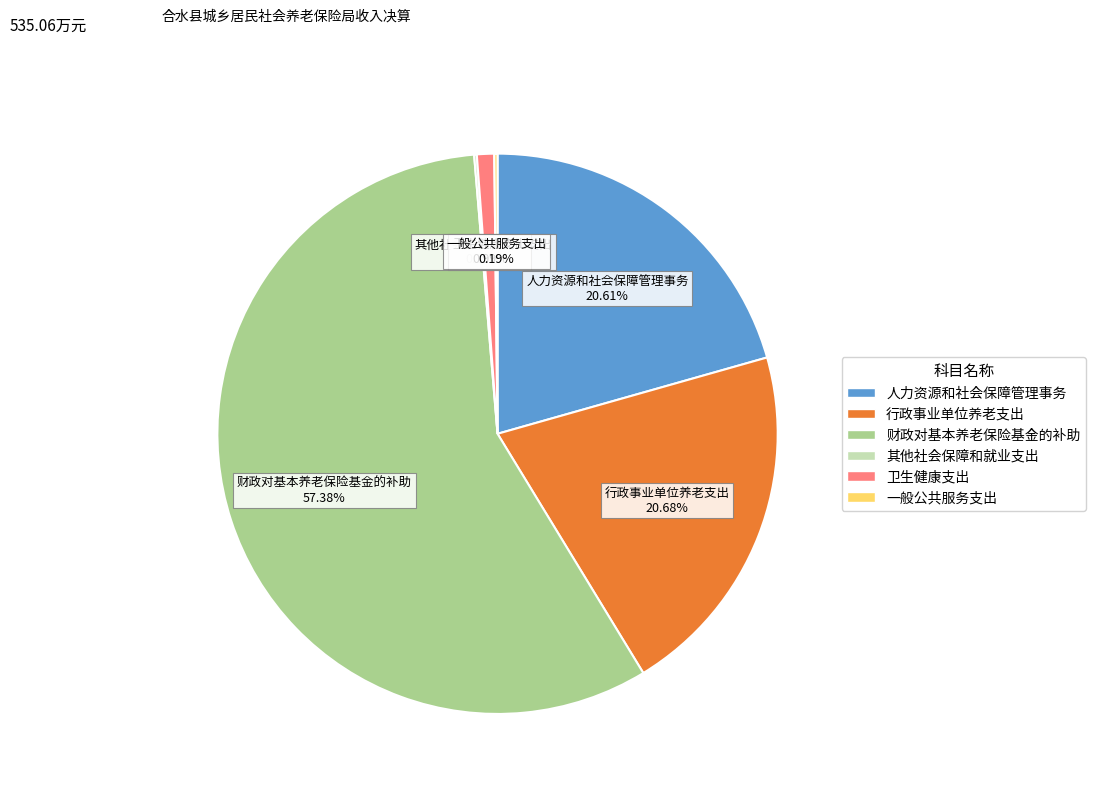

Is there a majority slice in this chart?

Yes